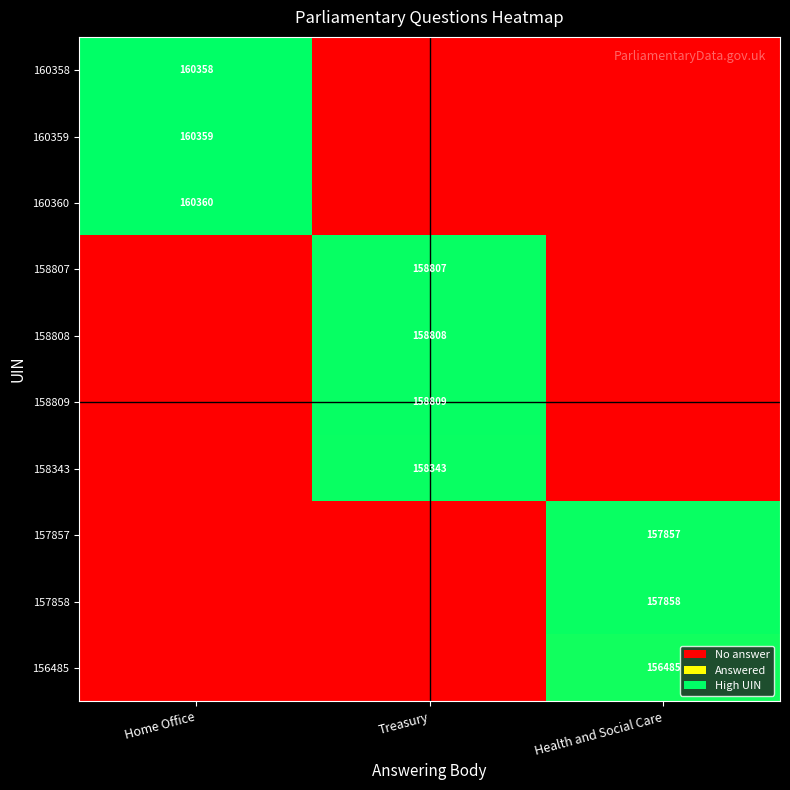

The value of 160359 at Home Office is 160359. True or false?

True